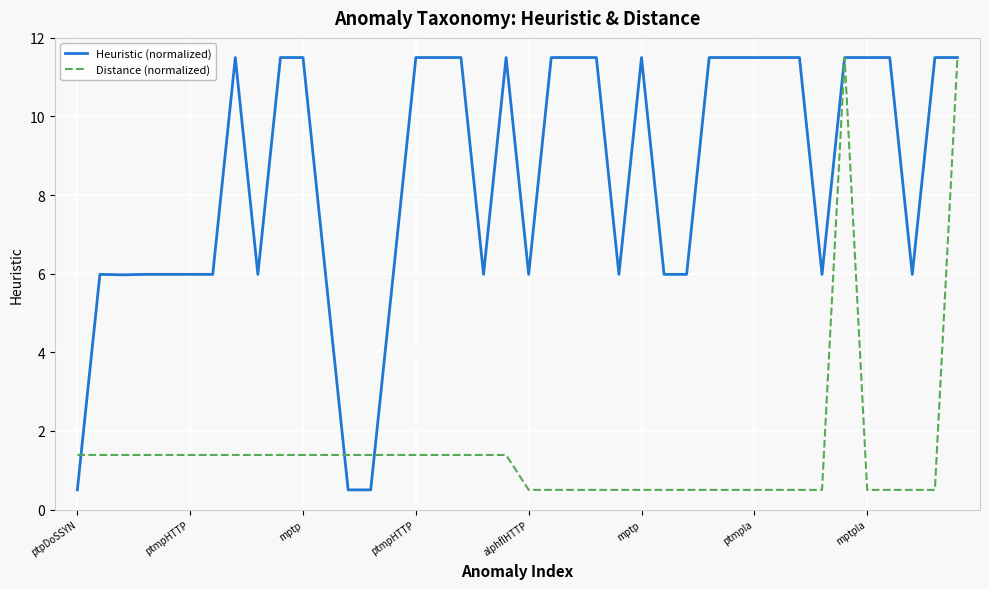

What is the greatest value displayed?

11.5